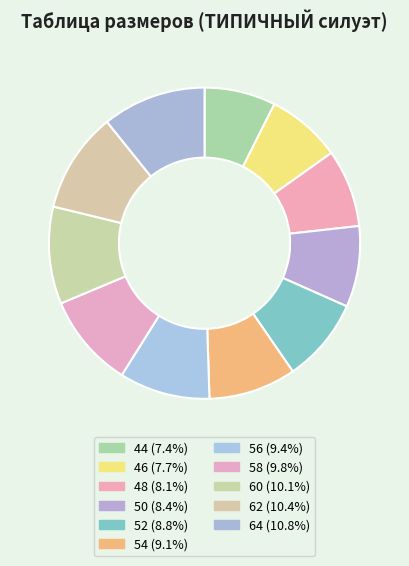

Is 46 the majority of the pie?

No